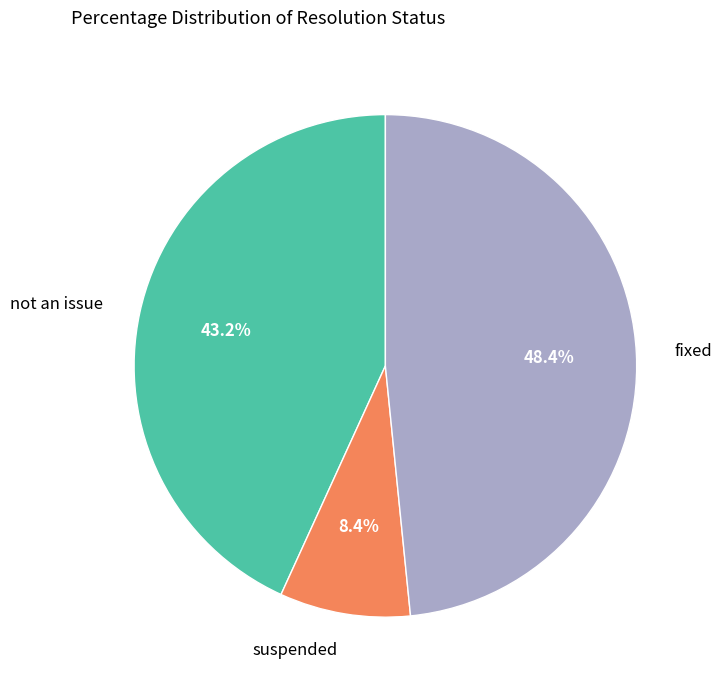

The not an issue slice represents 57% of the pie. True or false?

False